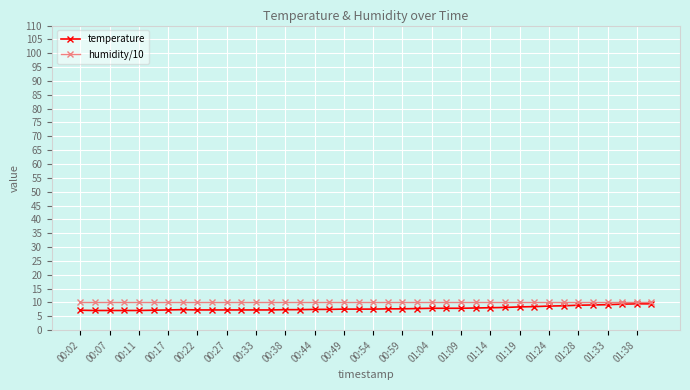

What is the maximum value shown in the chart?

10.0